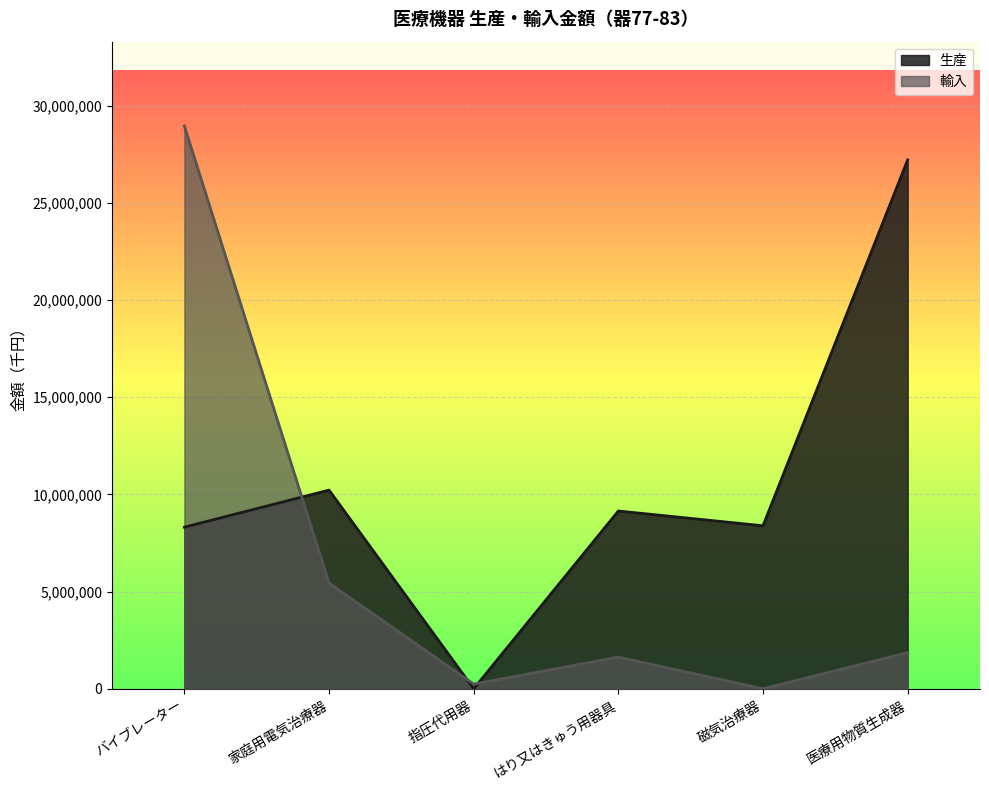

The value of 生産 at バイブレーター is 8314233. True or false?

True